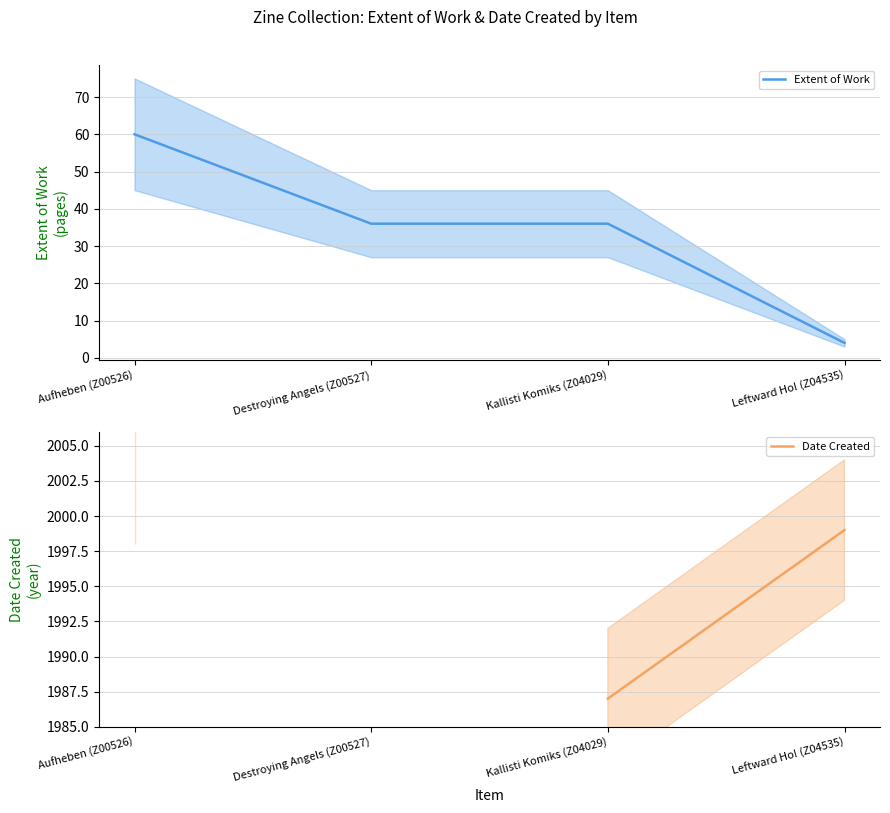

List the labels in order of Extent of Work value, smallest first.

Leftward Ho! (Z04535), Destroying Angels (Z00527), Kallisti Komiks (Z04029), Aufheben (Z00526)